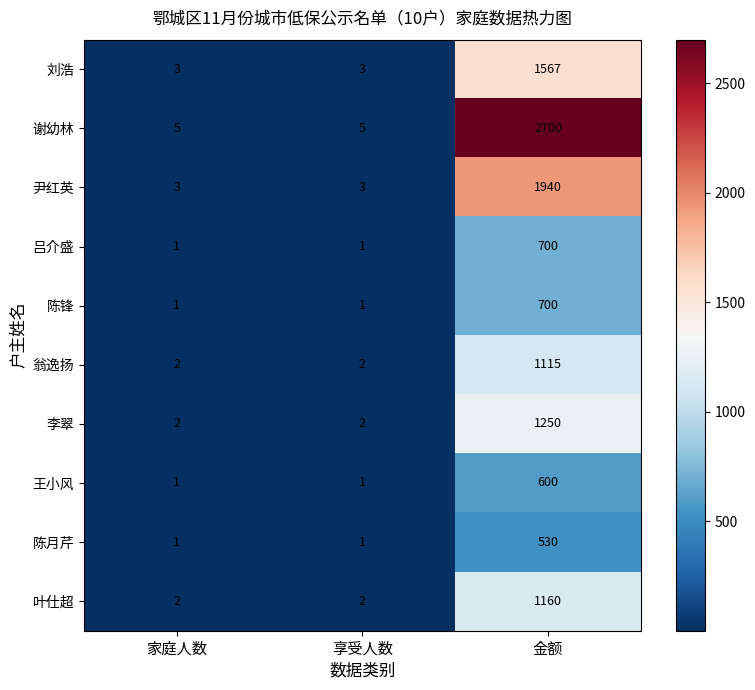

What is the difference between the maximum and minimum values in the 谢幼林 series?

2695